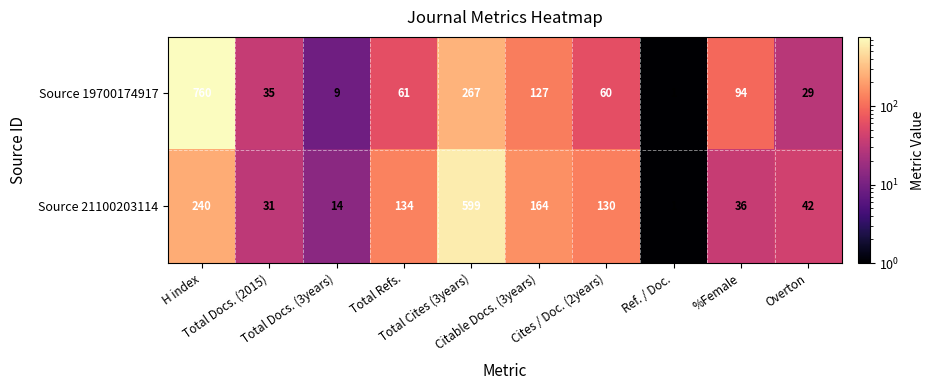

List the series in order of their overall mean, highest first.

Source 19700174917, Source 21100203114